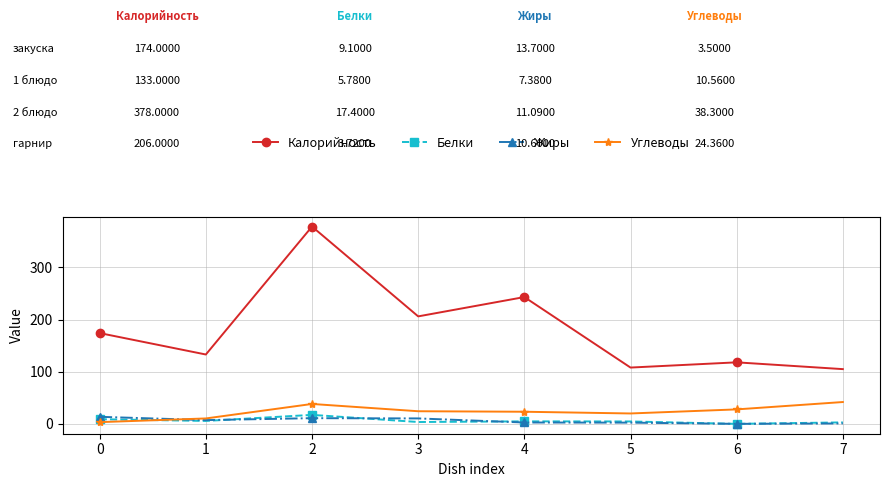

Which series has the widest spread of values?

Калорийность